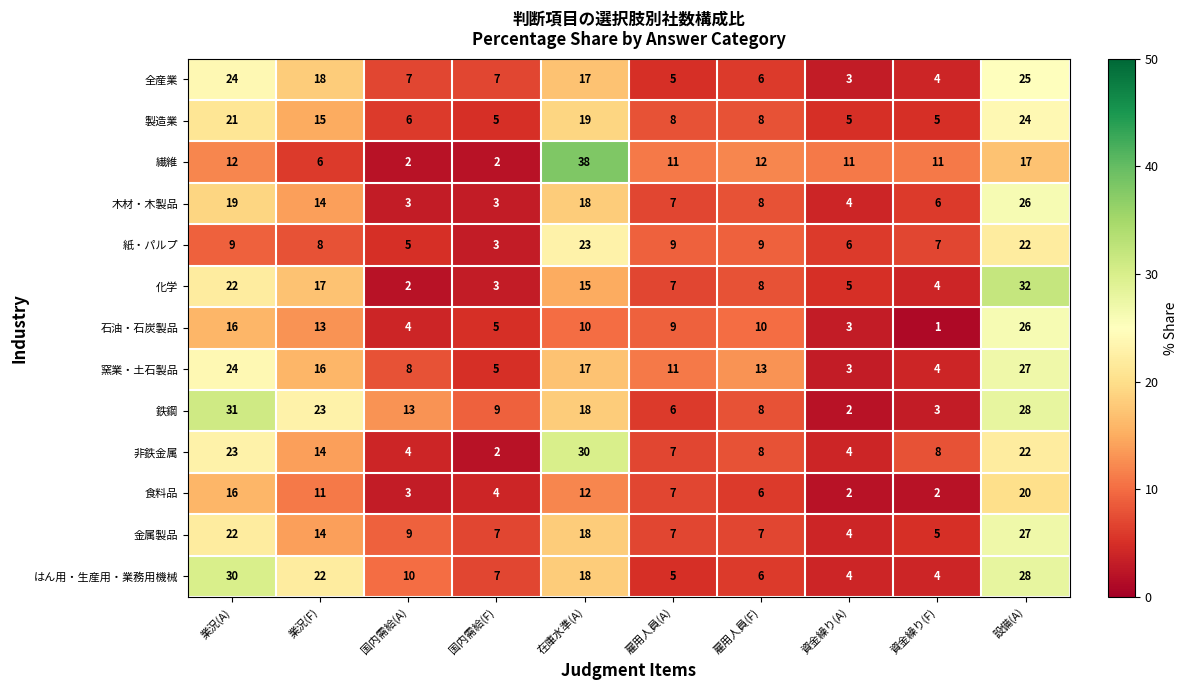

Where does the 非鉄金属 series first go above 8?

業況(A)